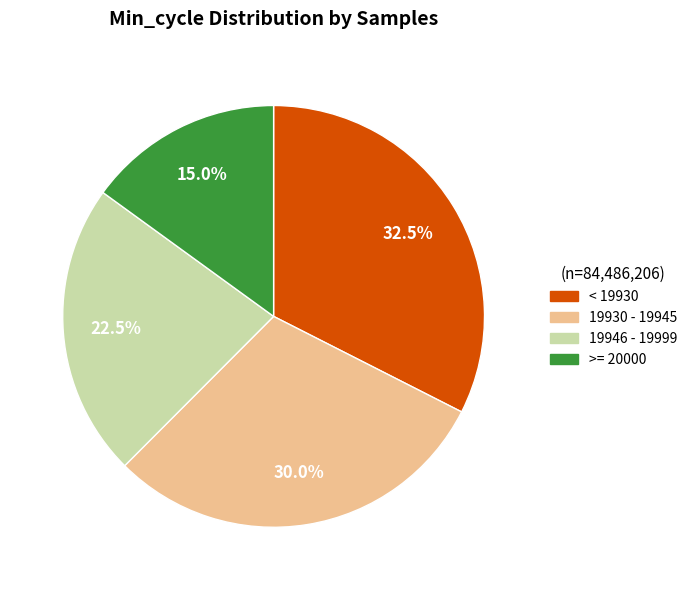

How many segments does this pie chart have?

4